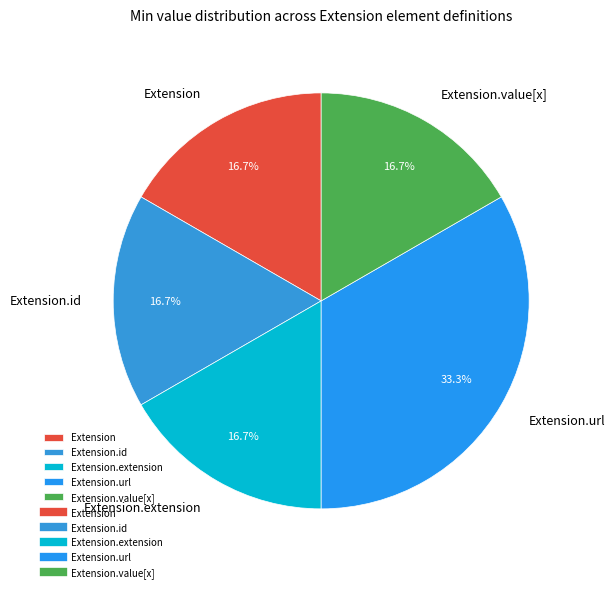

Does any single category account for the majority?

No